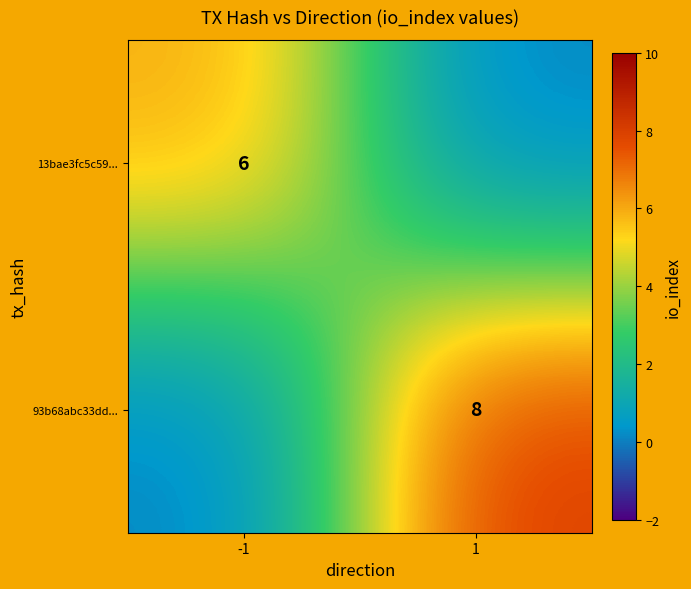

The 93b68abc33dd... series shows 4 at 1. True or false?

False